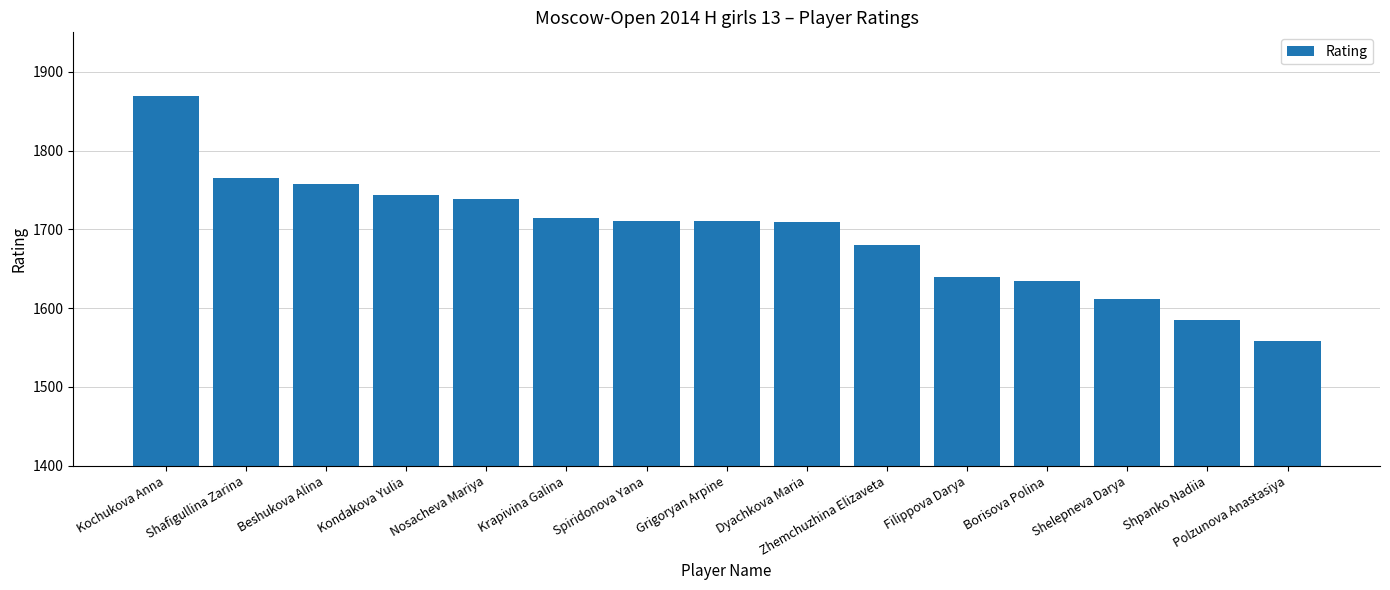

Approximately how many times larger is the value at Shpanko Nadiia compared to Kochukova Anna?

0.8